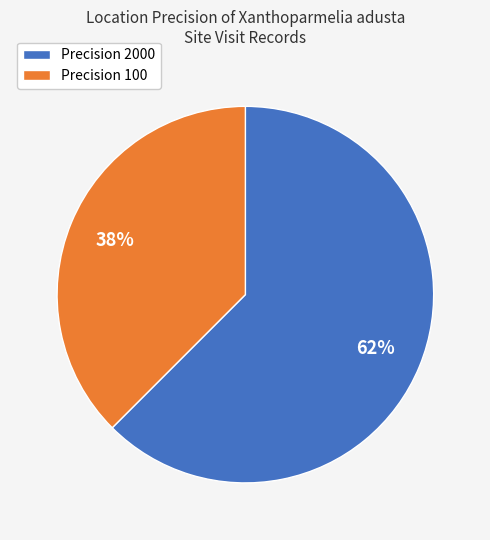

What is the ratio of the value at Precision 100 to the value at Precision 2000?

0.6